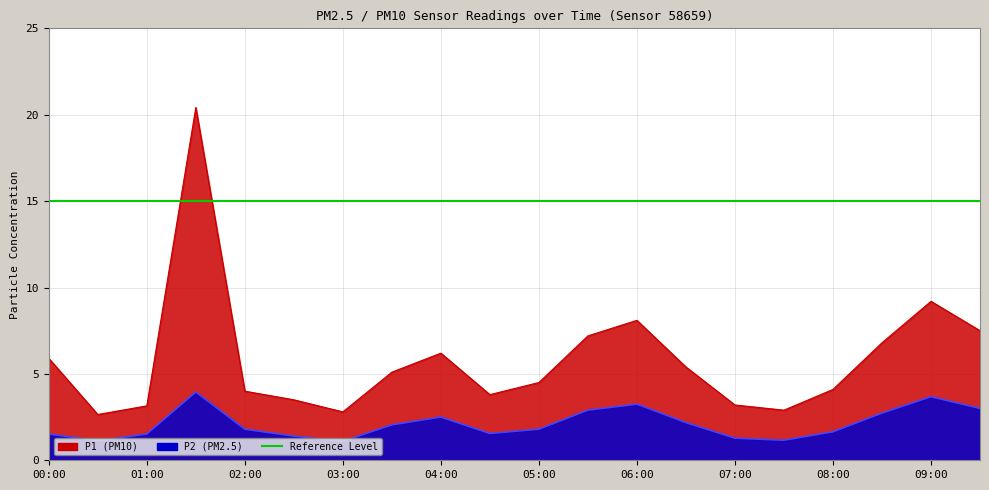

What is the difference between the P2 values at 04:30 and 07:30?

0.4